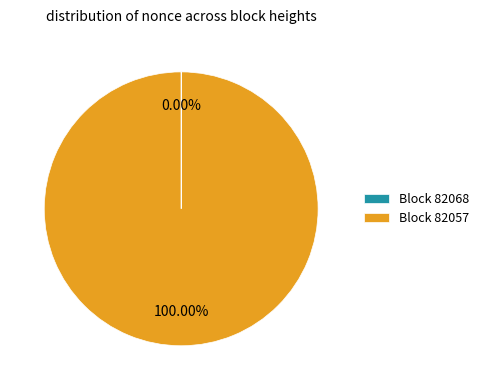

Does Block 82057 account for over 50% of the chart?

Yes